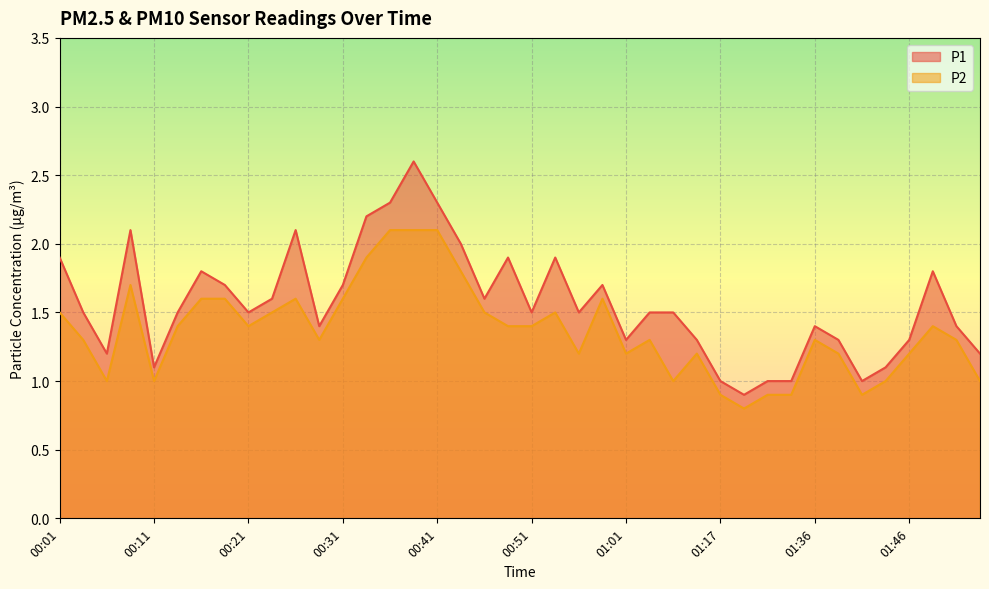

Where is the first local minimum for P2?

00:06